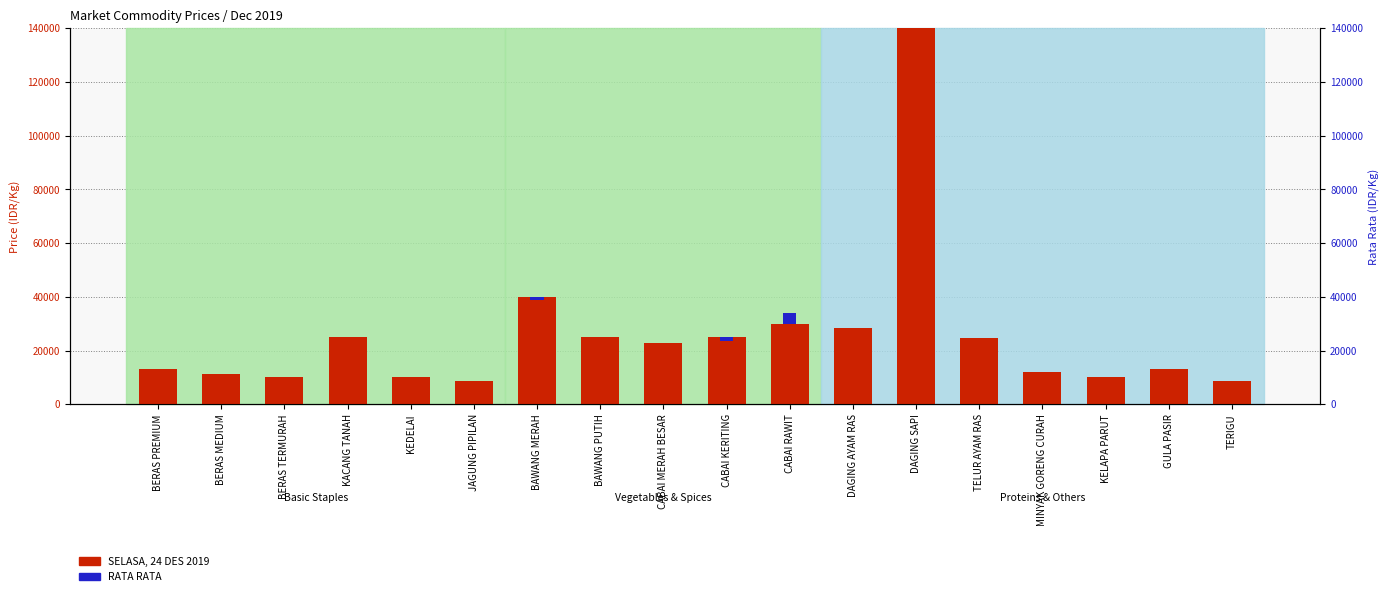

At which label is SELASA, 24 DES 2019 closest to 74250?

BAWANG MERAH